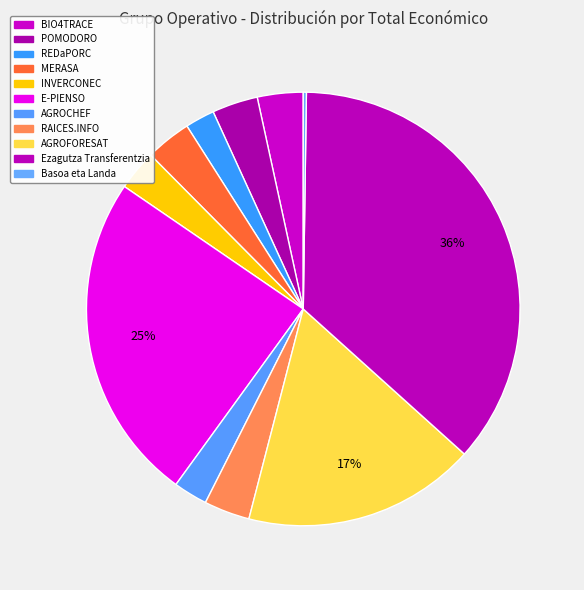

Is there any slice that represents more than half of the pie?

No